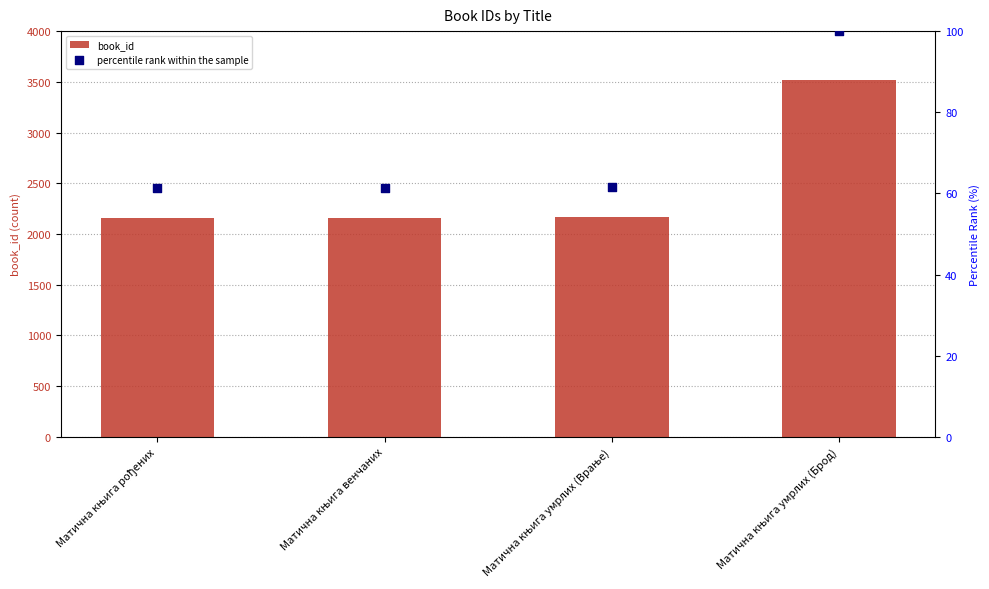

What is the change in value from Матична књига венчаних to Матична књига умрлих (Брод)?

+1360